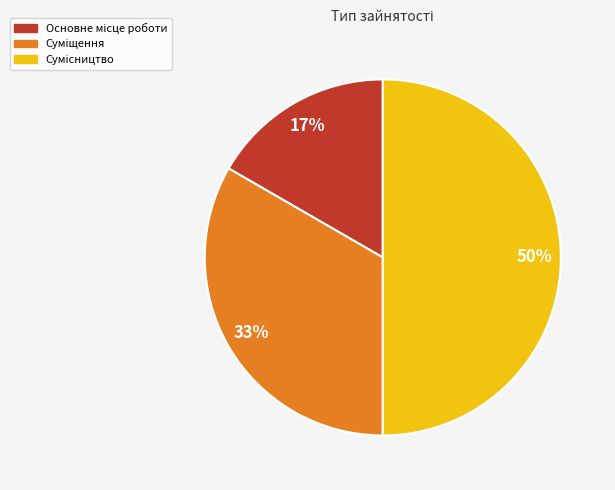

To the nearest percent, what is the average slice percentage?

33%